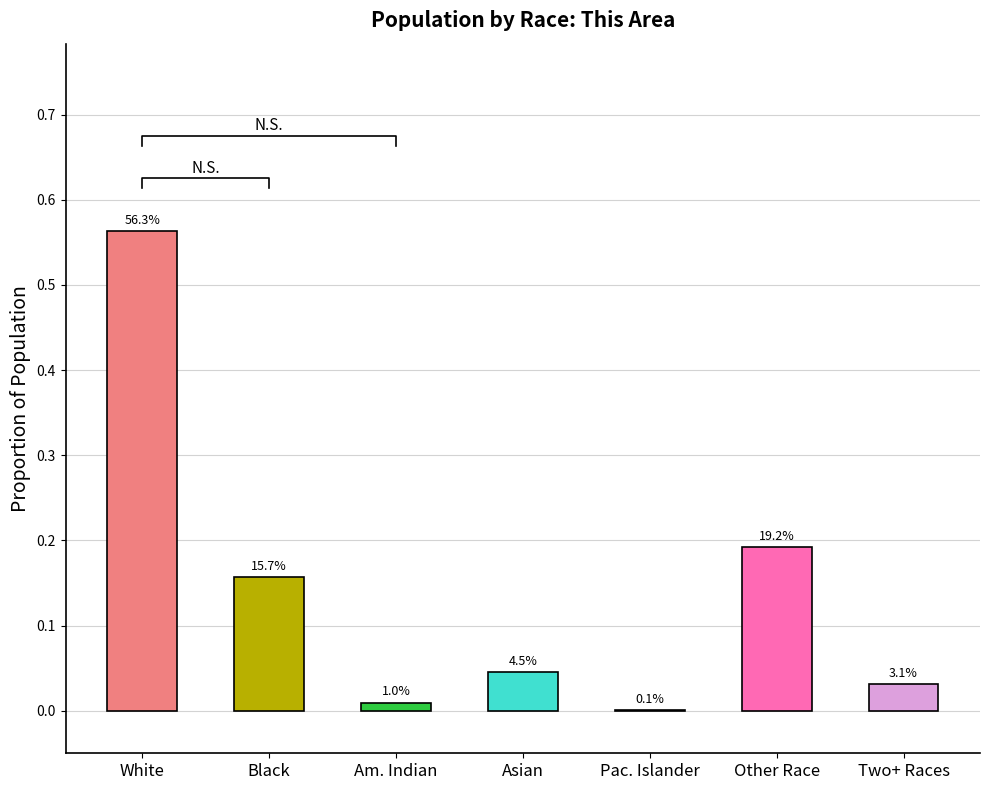

How many bars are there in total?

7